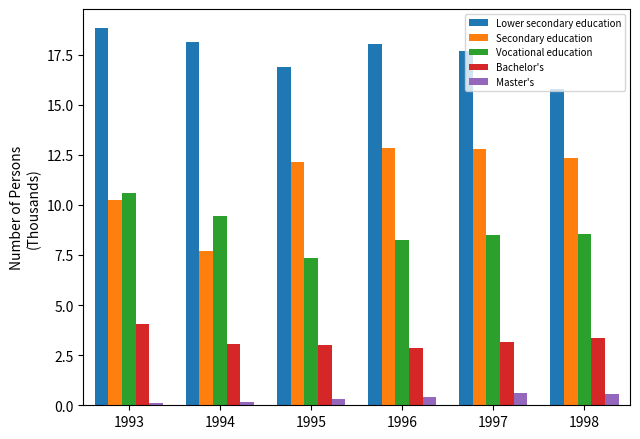

What are all the series names shown in the legend?

Lower secondary education, Secondary education, Vocational education, Bachelor's, Master's